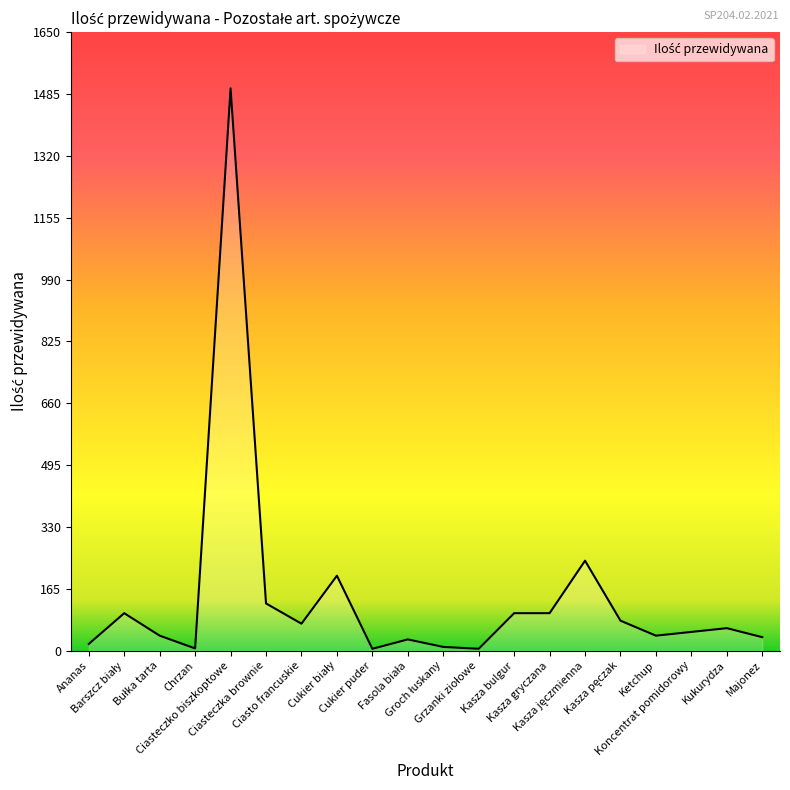

What is the difference between the maximum and minimum values?

1495